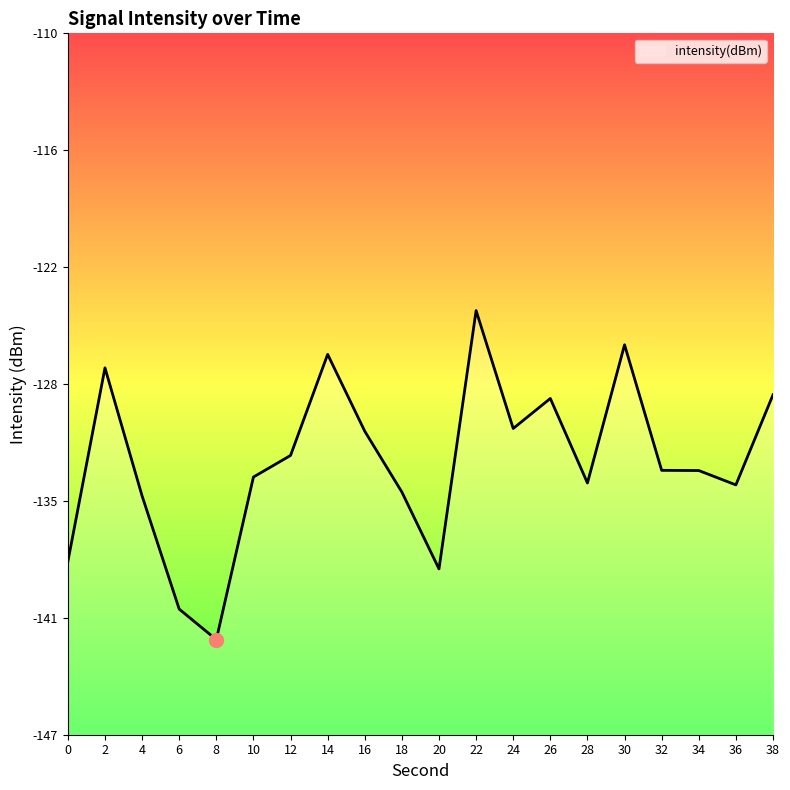

What is the average value?

-132.5